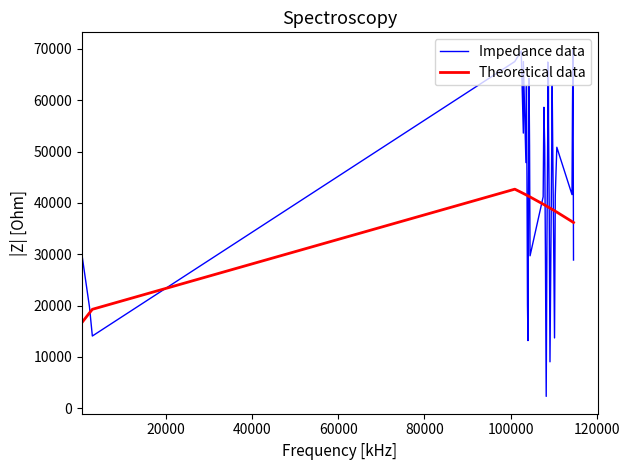

What is the greatest value displayed?

69826.8